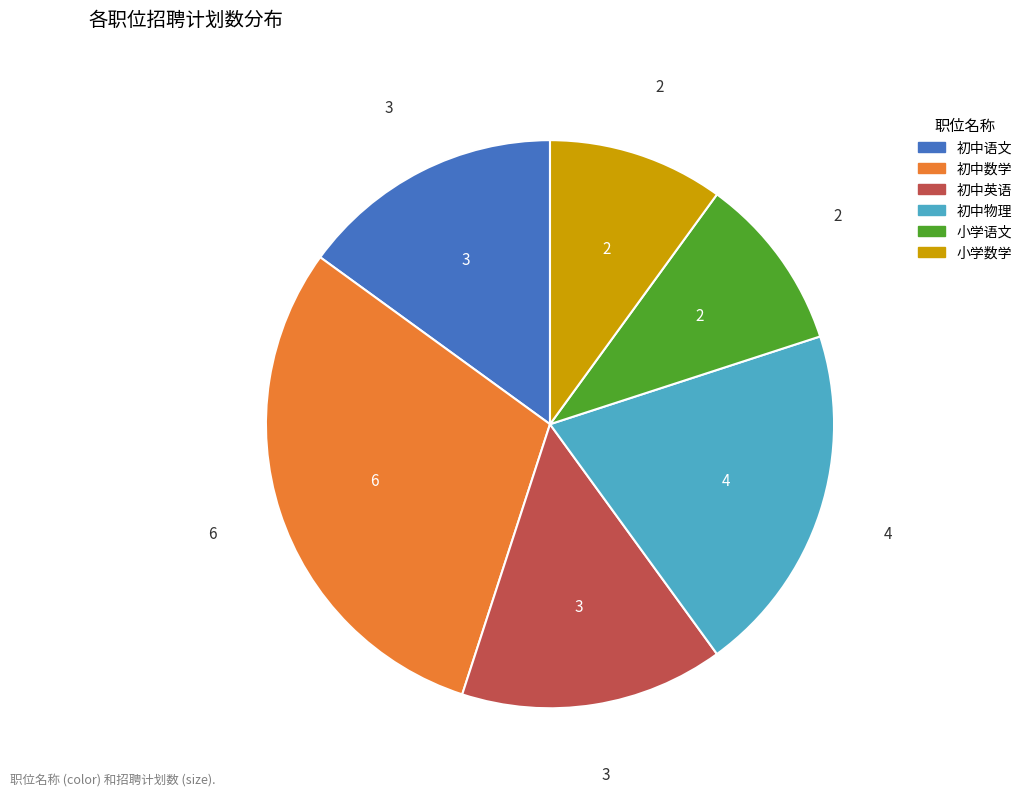

Which category has the biggest portion of the pie?

初中数学